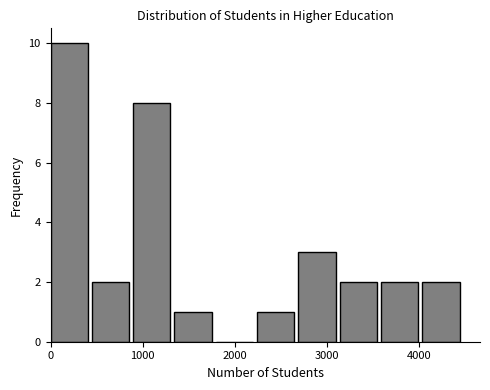

Reading left to right, list every bar in this chart as the range it spans on the x-axis followed by its height. Neither the bar edges nor the heights are printed on the chart, so give them approximately, as read against the axes.

0 to 400: 10
400 to 900: 2
900 to 1300: 8
1300 to 1800: 1
1800 to 2200: 0
2200 to 2700: 1
2700 to 3100: 3
3100 to 3600: 2
3600 to 4000: 2
4000 to 4500: 2